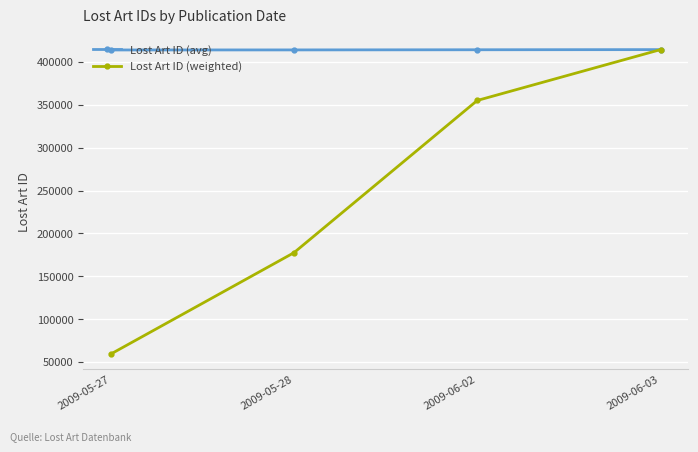

Is it true that Lost Art ID (avg) equals 414016.0 at 2009-05-27?

True